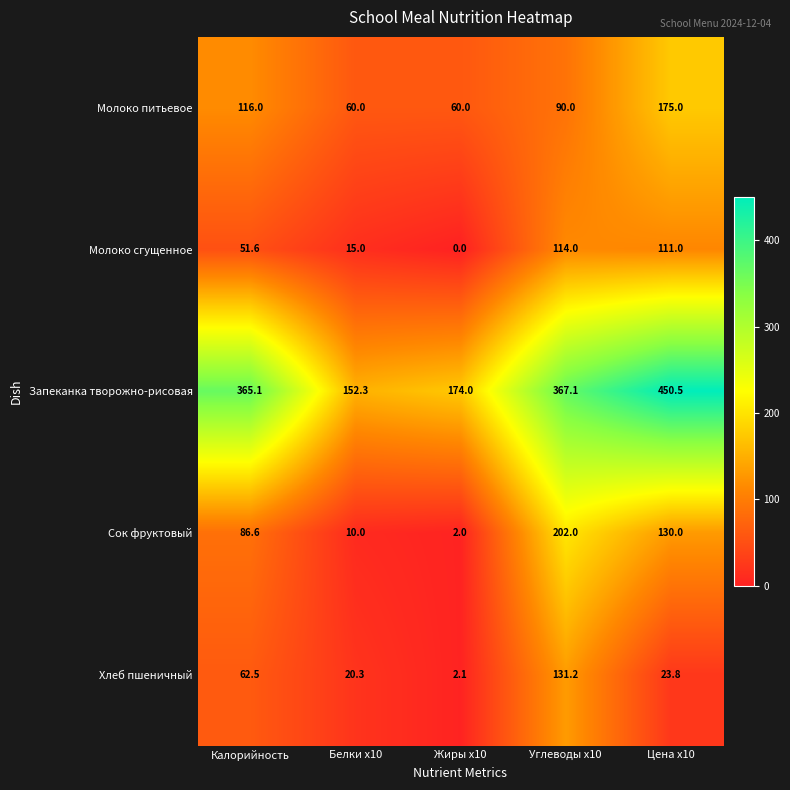

Between Жиры х10 and Углеводы х10, which series saw the biggest shift?

Сок фруктовый